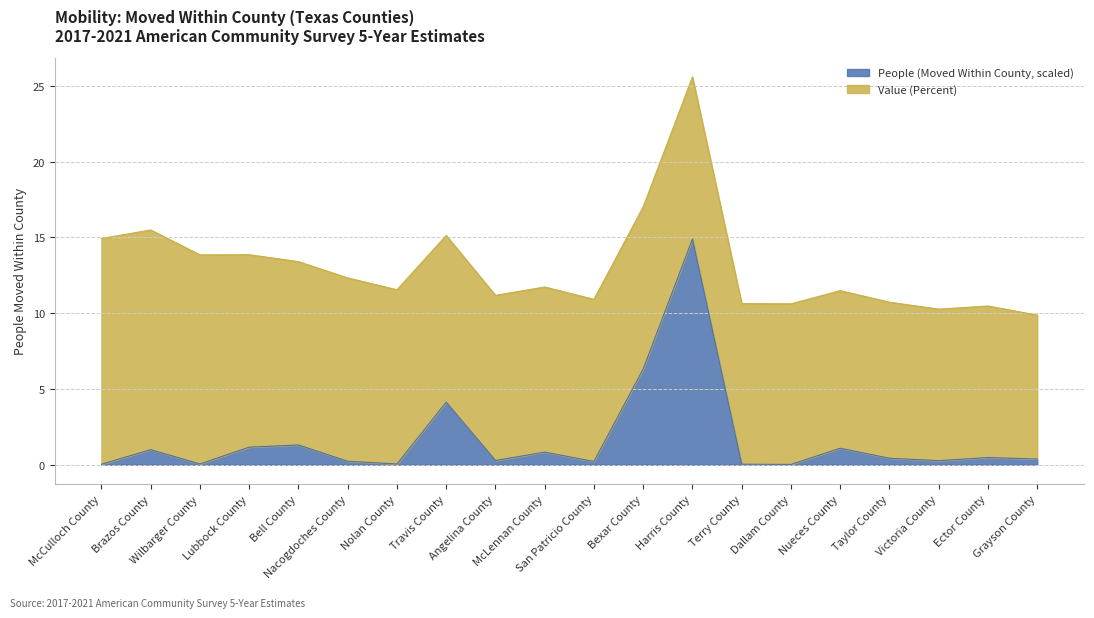

List the labels in order of value, smallest first.

Dallam County, McCulloch County, Terry County, Nolan County, Wilbarger County, San Patricio County, Nacogdoches County, Victoria County, Angelina County, Grayson County, Taylor County, Ector County, McLennan County, Brazos County, Nueces County, Lubbock County, Bell County, Travis County, Bexar County, Harris County